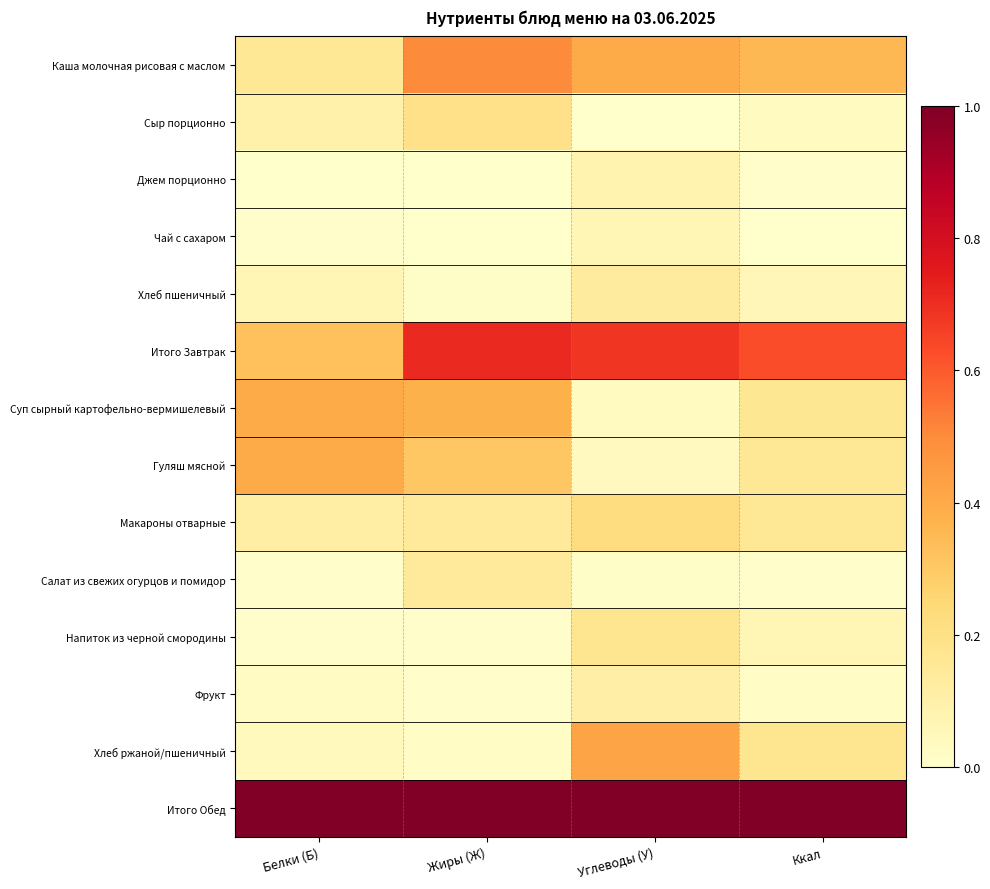

At which category does the chart reach its minimum across all series?

Углеводы (У)